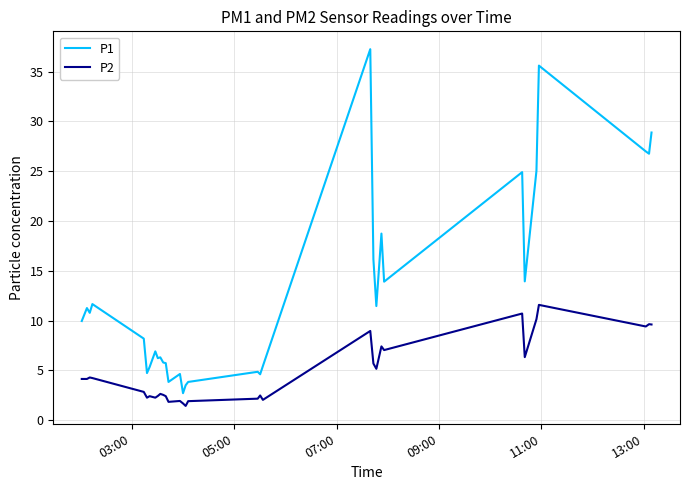

True or false: P2 and P1 intersect in this chart.

False